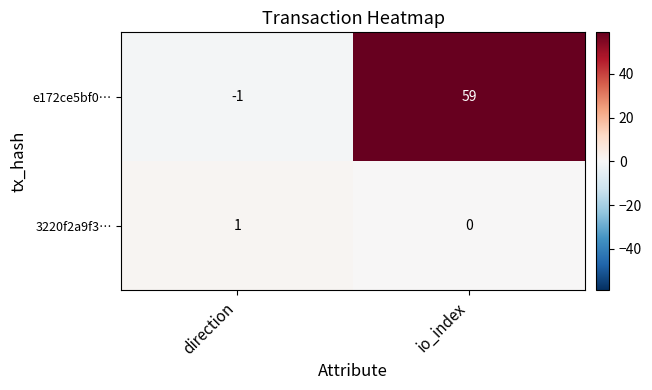

Count the number of categories in the chart.

2